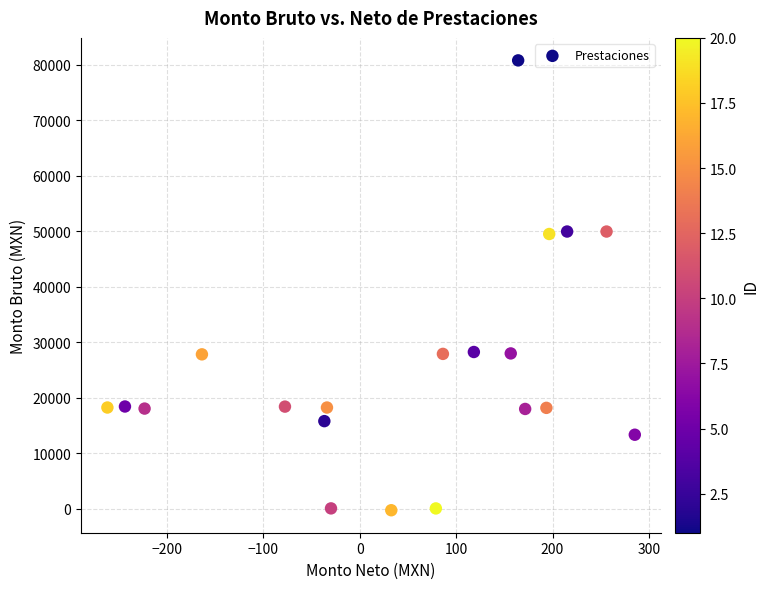

What is the range of Y values (max minus min)?

80994.9